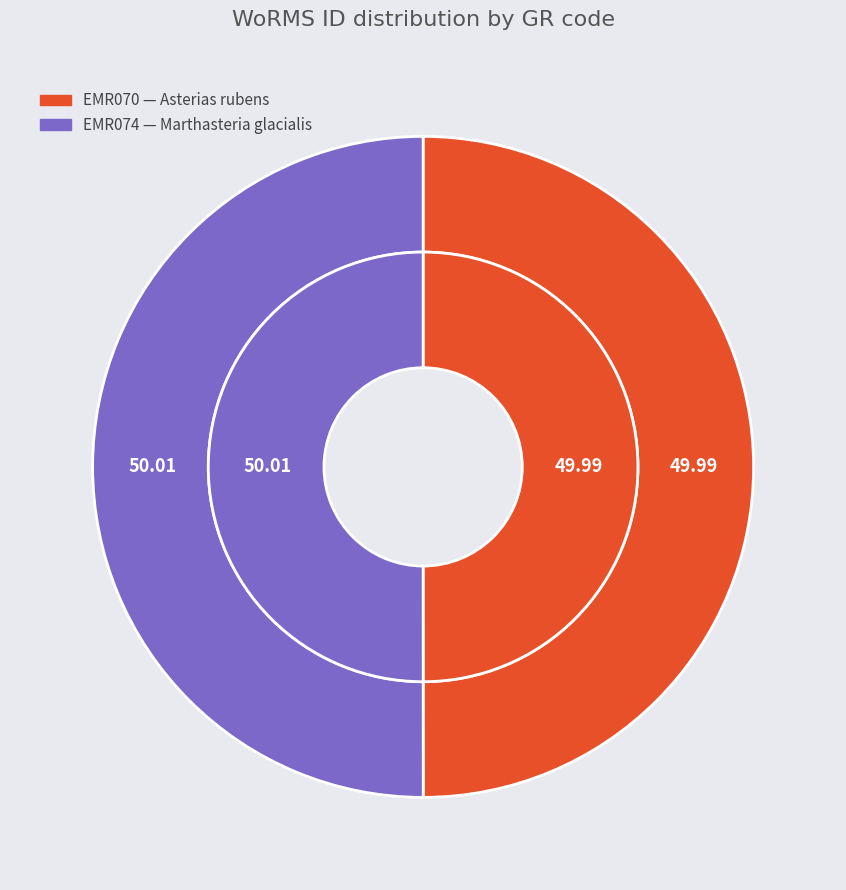

Is EMR074 the majority of the pie?

Yes